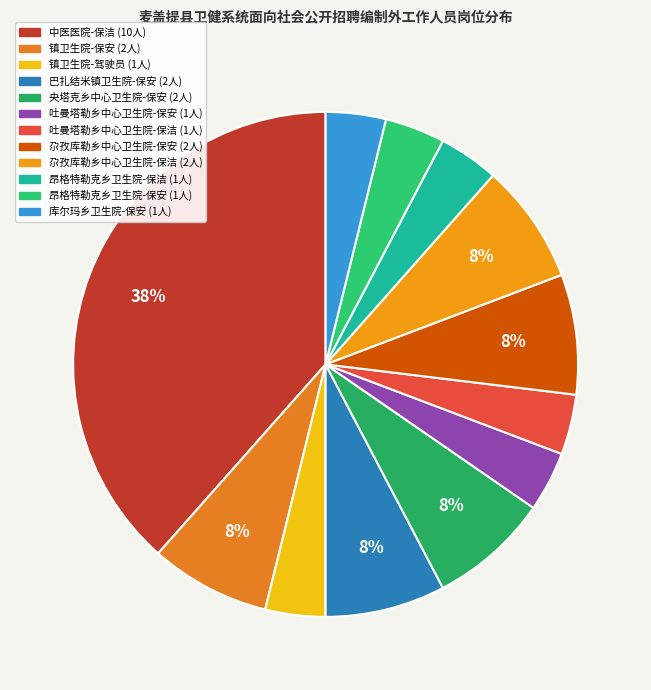

To the nearest percent, what percentage of the pie is 昂格特勒克乡卫生院-保安?

4%